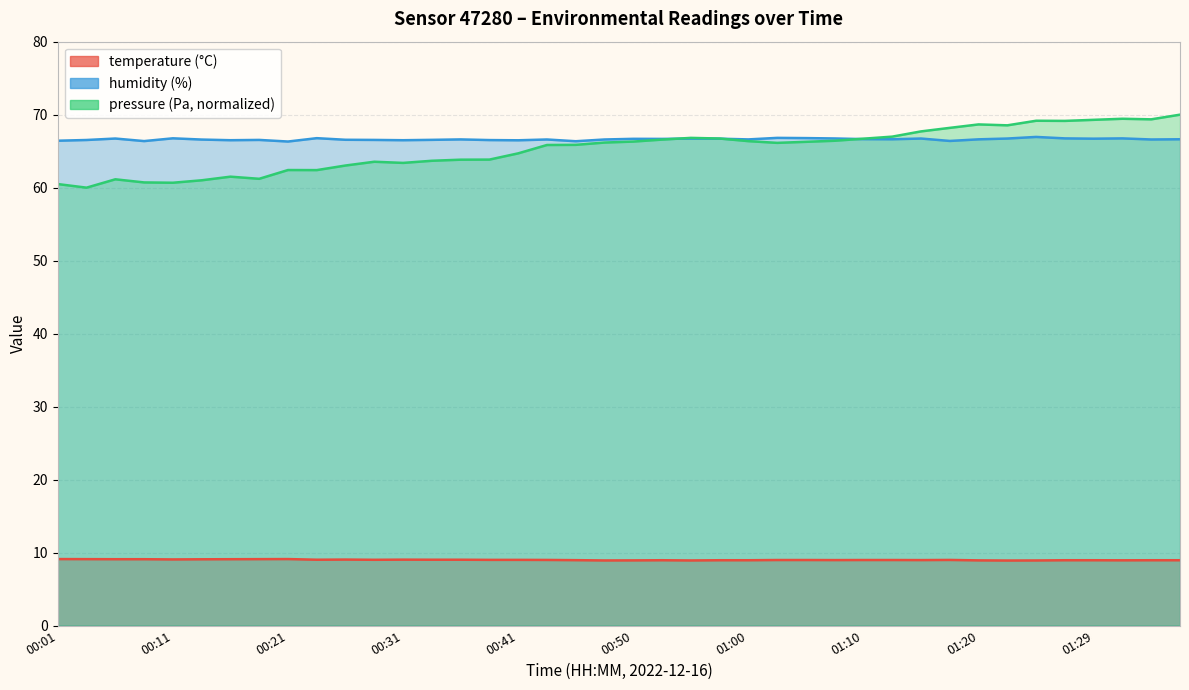

What is the difference between the maximum and minimum values in the humidity series?

0.6